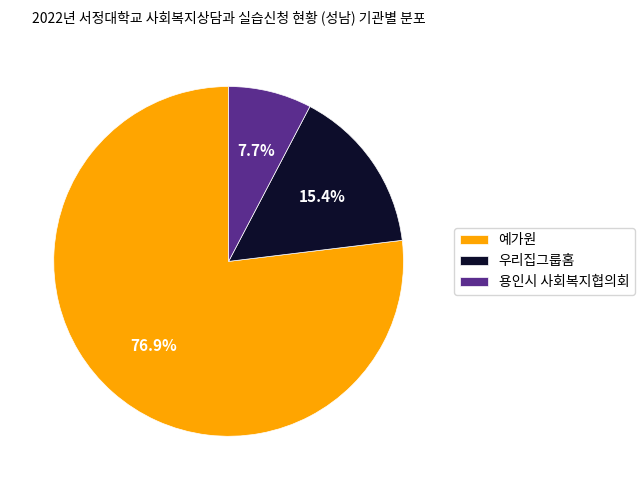

Is it true that 우리집그룹홈 is 29% of the pie?

False